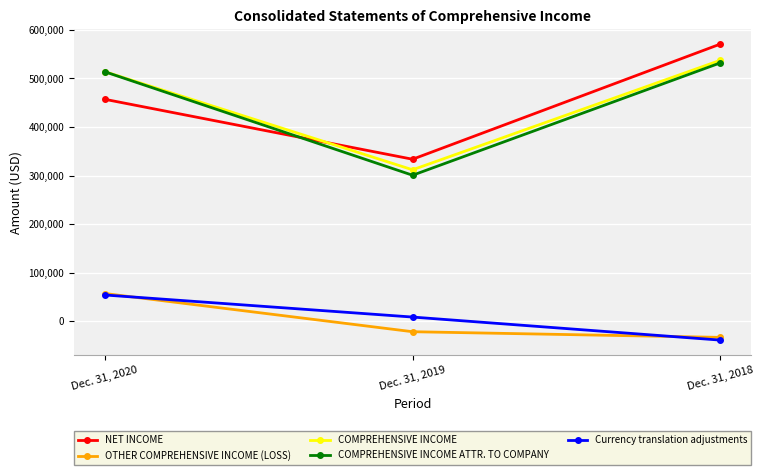

Is the value of Currency translation adjustments at Dec. 31, 2019 greater than the value of COMPREHENSIVE INCOME at Dec. 31, 2018?

No